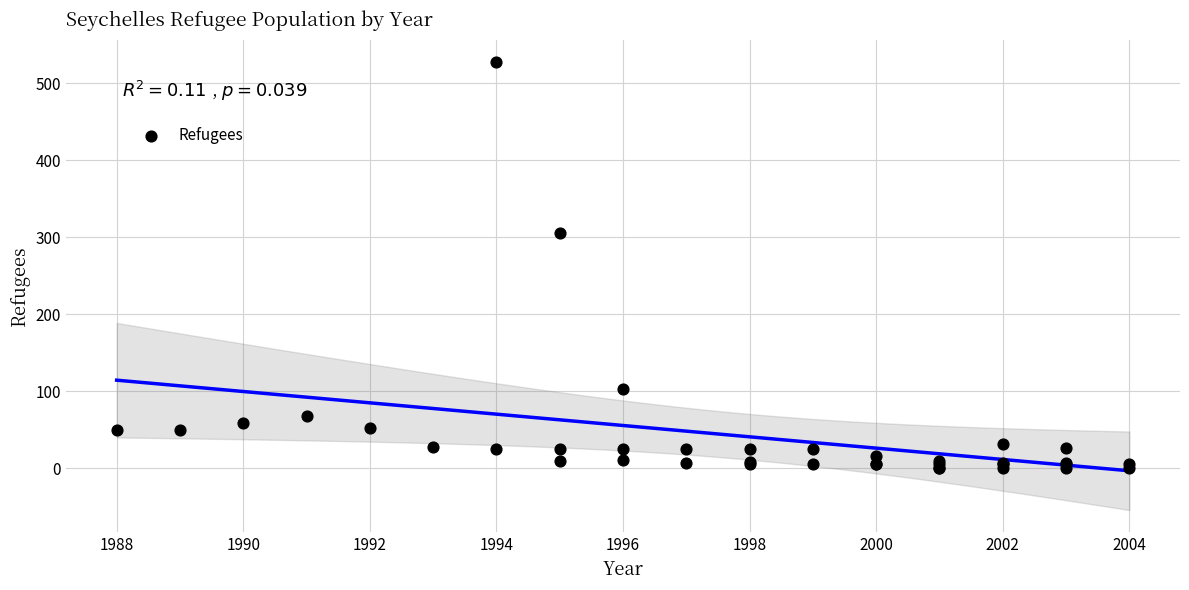

What Y value in the scatter plot is closest to 264?

305